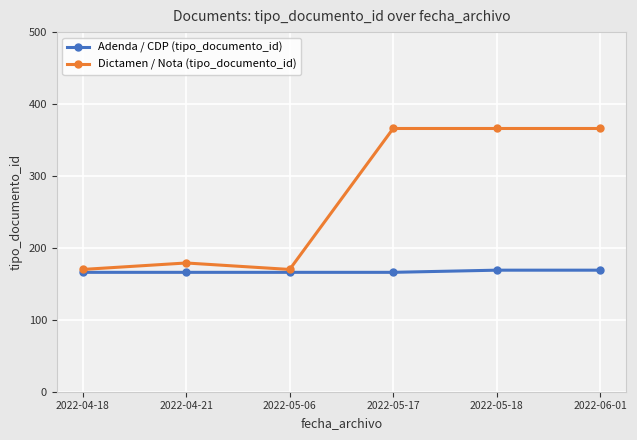

Reading left to right, list all the values displayed in this chart.

Adenda / CDP (tipo_documento_id): 166	166	166	166	169	169
Dictamen / Nota (tipo_documento_id): 170	179	170	366	366	366